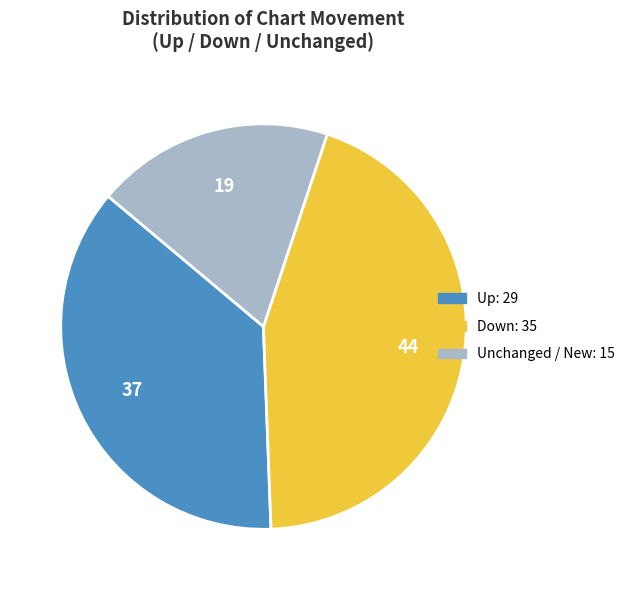

How many segments does this pie chart have?

3